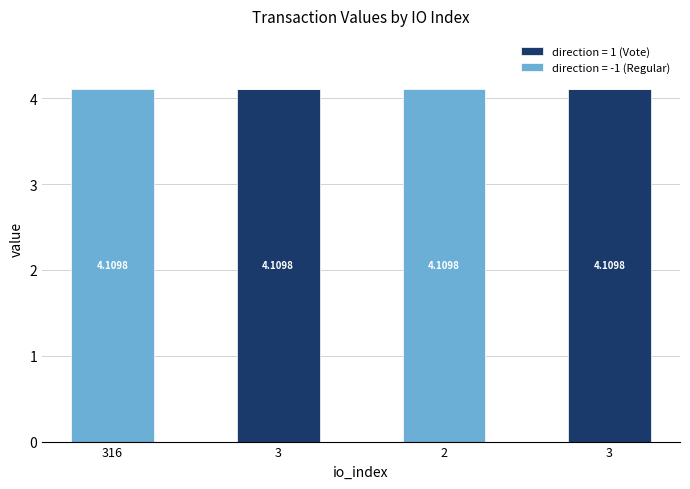

How many values in the direction = 1 (Vote) series exceed 4?

2